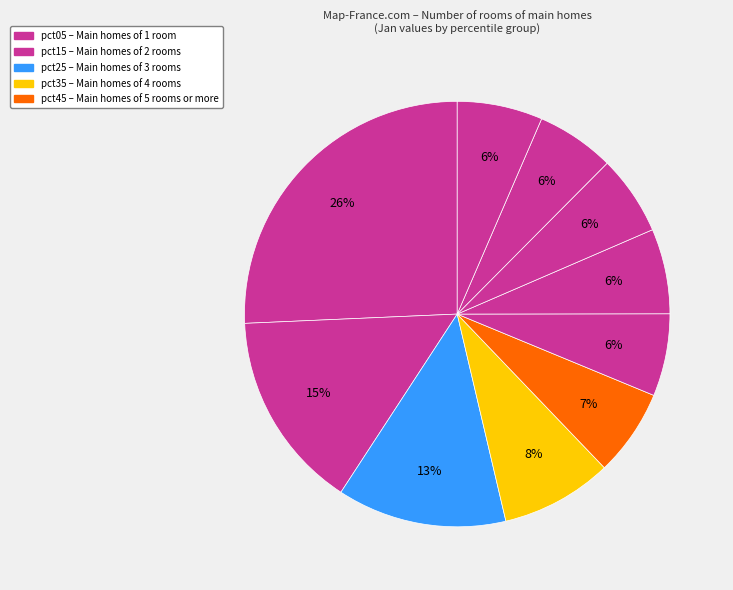

What is the largest slice in the pie chart?

pct05